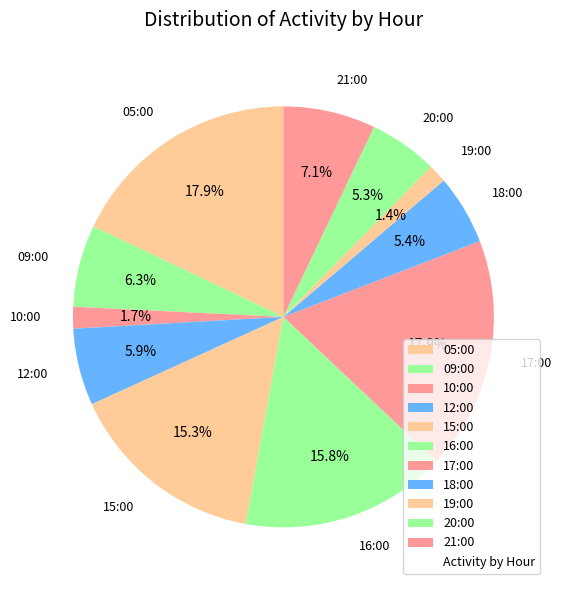

Approximately how many times larger is the value at 17:00 compared to 09:00?

2.8